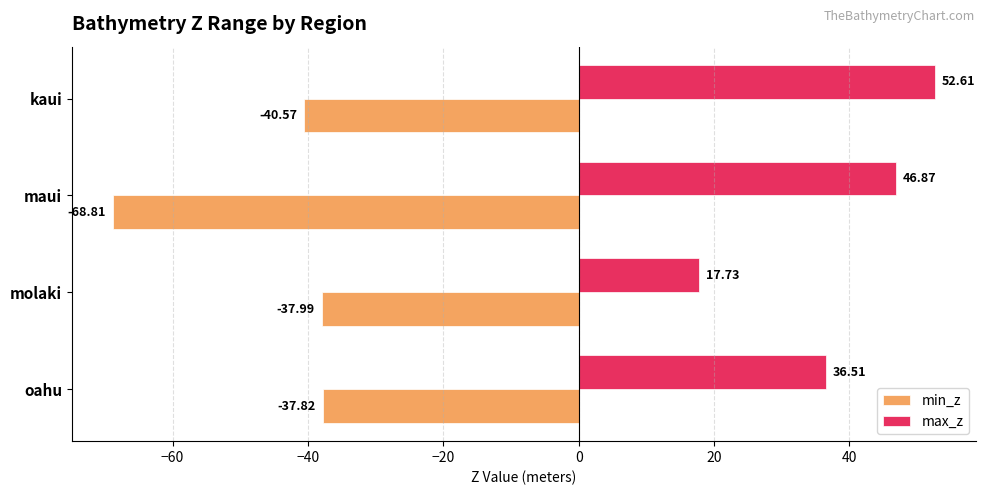

How many distinct data groups are displayed?

2